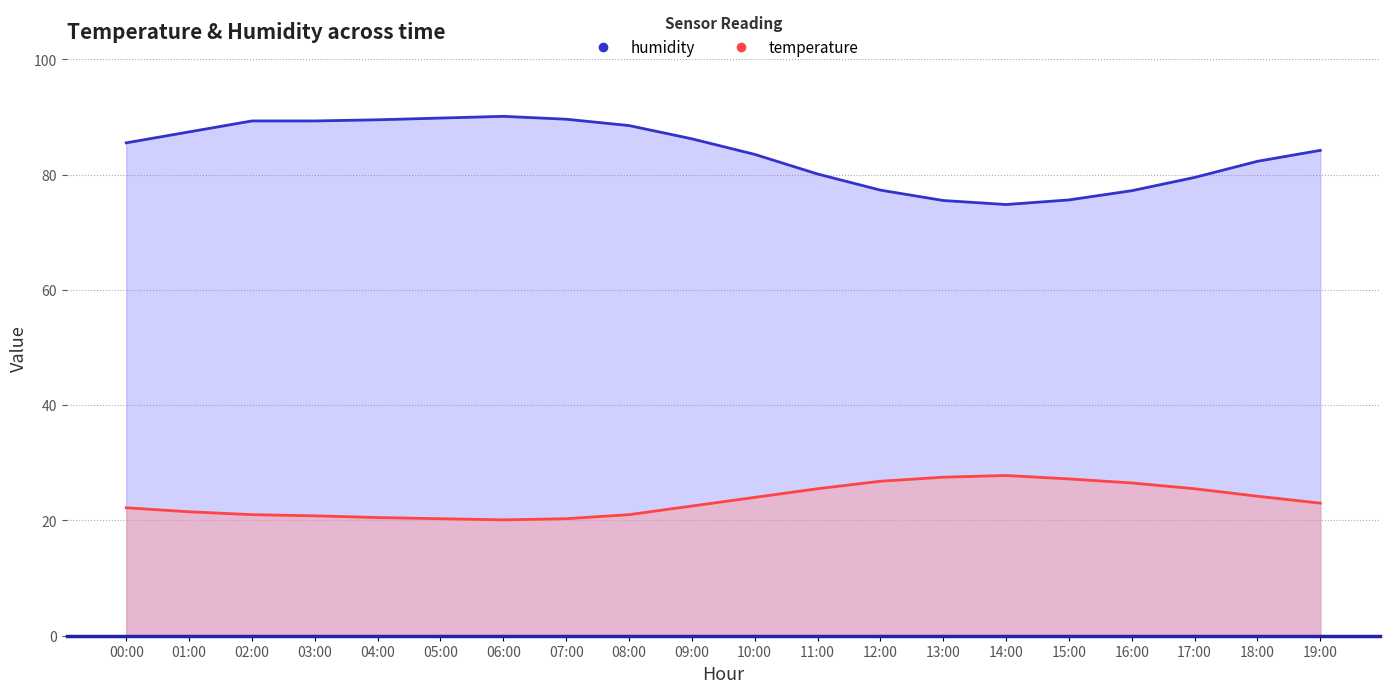

The value of temperature at 11:00 is 25.5. True or false?

True